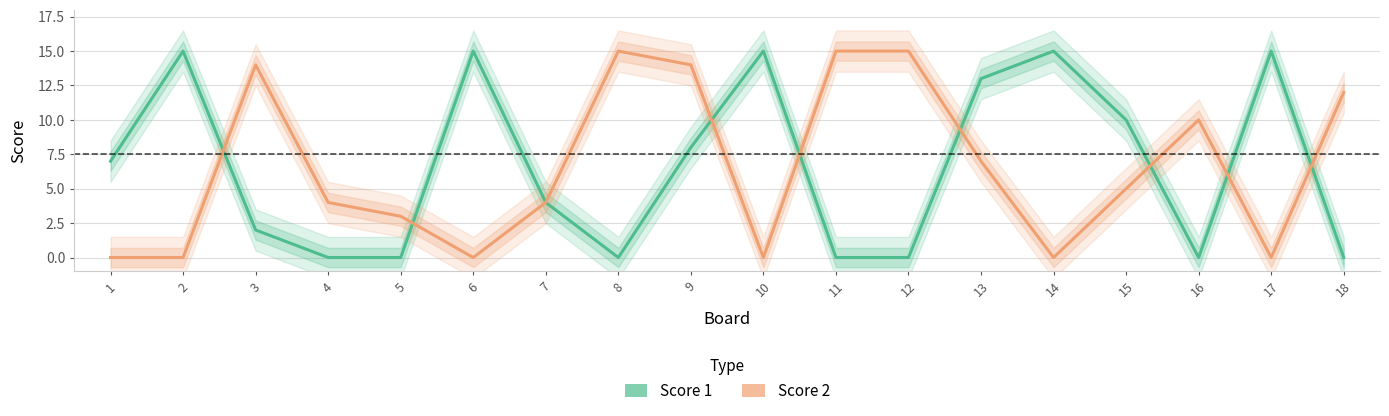

At how many categories does at least one series exceed 10?

12